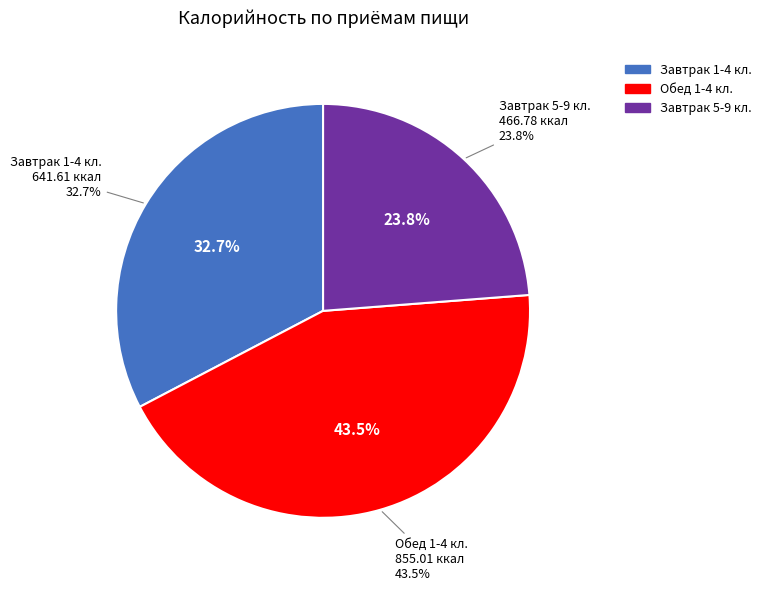

What percentage is the Завтрак 5-9 кл. slice, to the nearest percent?

24%